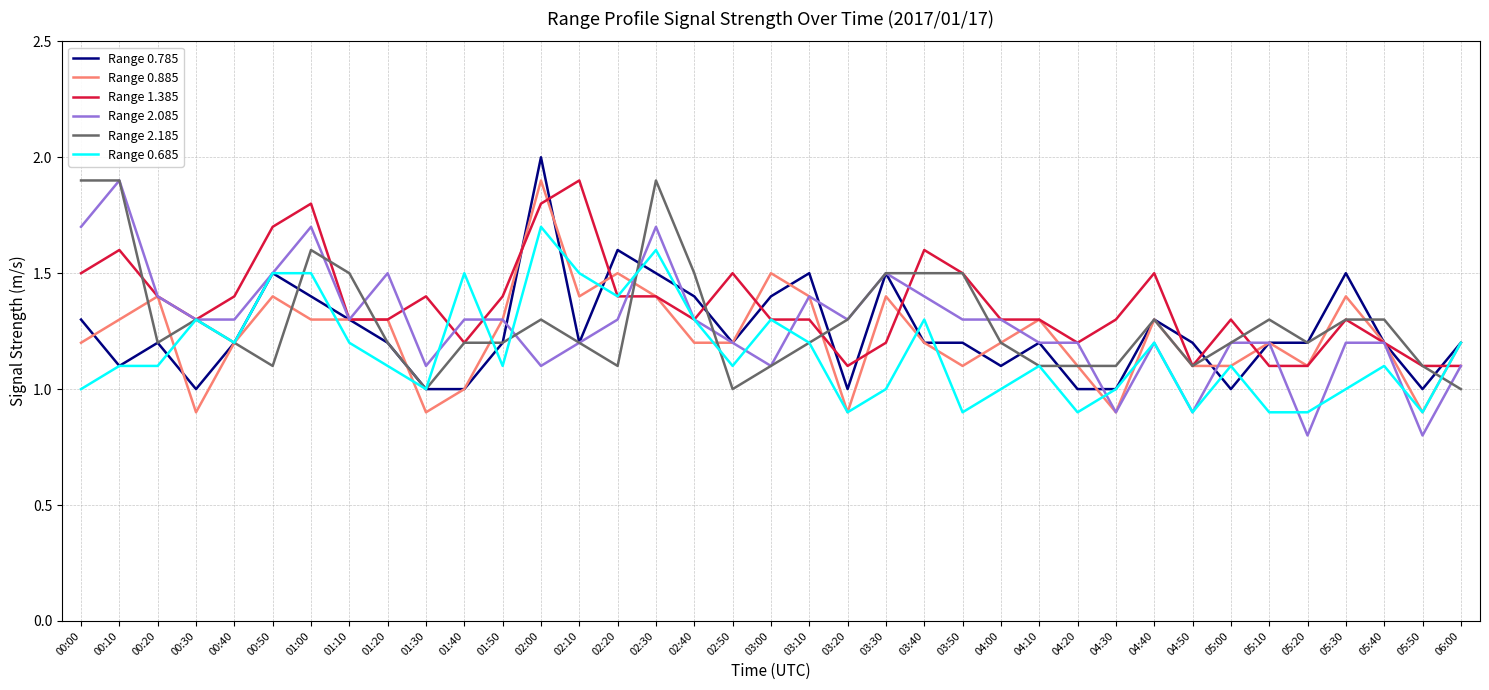

What is the highest value of the Range 0.885 series?

1.9